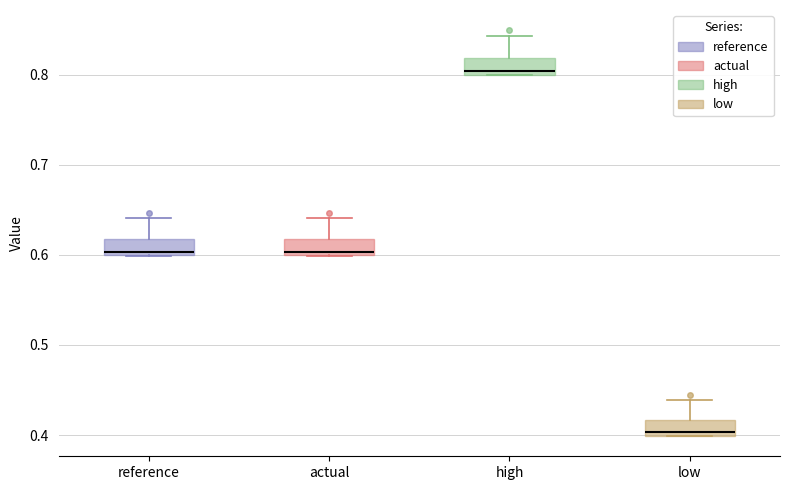

Where is the upper edge of the box for low on the y-axis? The values are not printed on the chart, so give them approximately, as read against the axis.

0.42